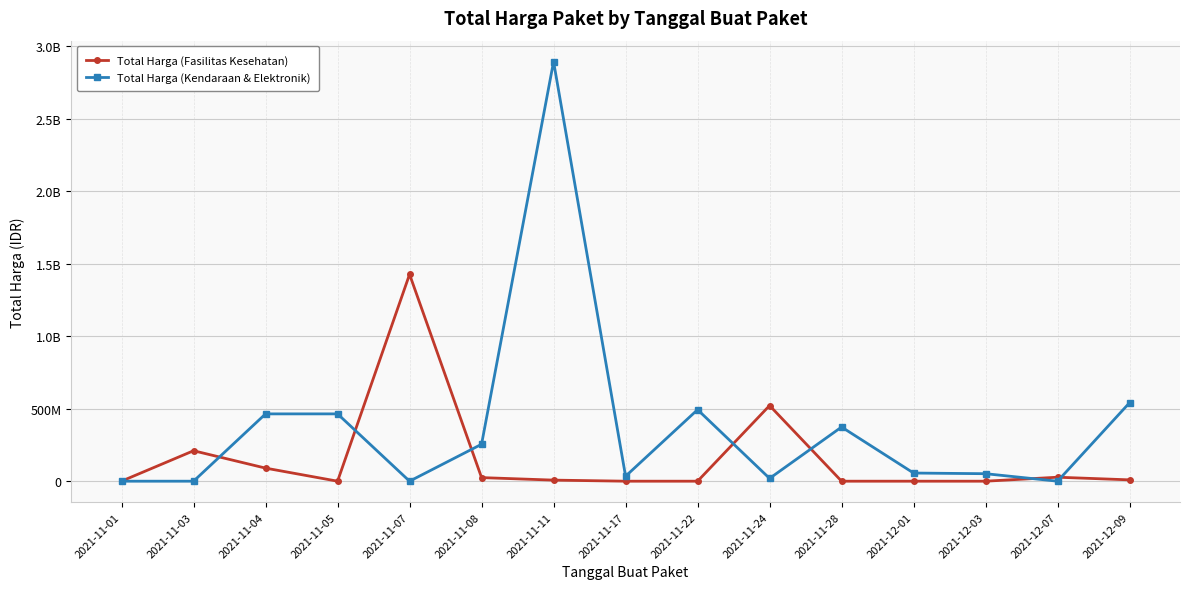

What is the label of the 3rd point from the right?

2021-12-03